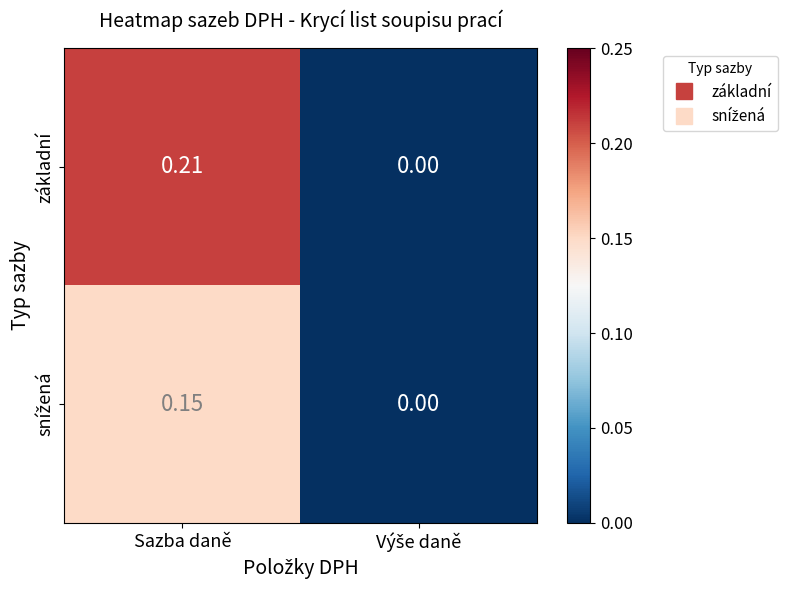

Count the number of categories in the chart.

2